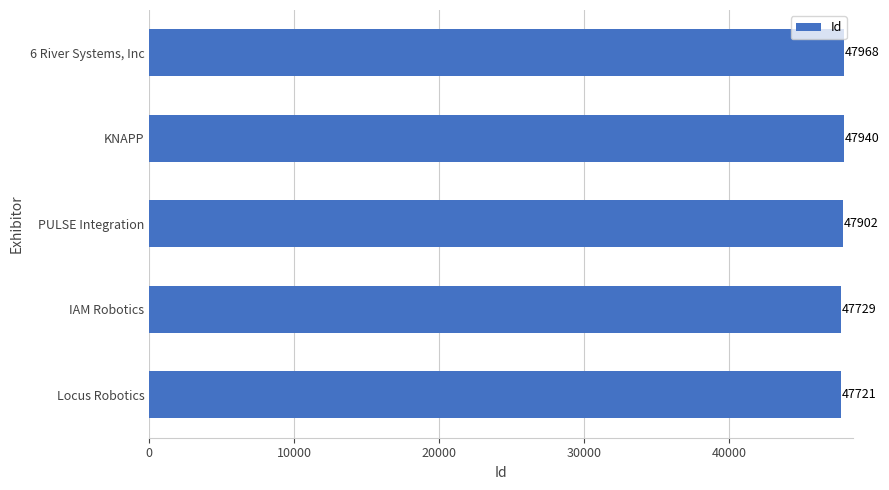

Reading bottom to top, transcribe all the data shown in this chart.

47721	47729	47902	47940	47968